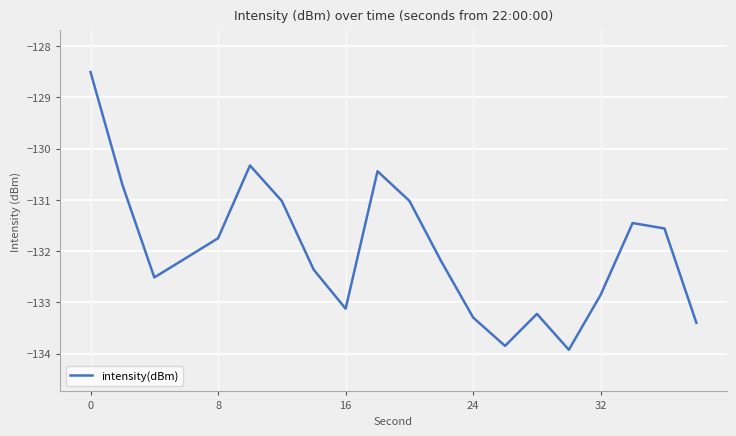

What is the difference between the maximum and minimum values?

5.4